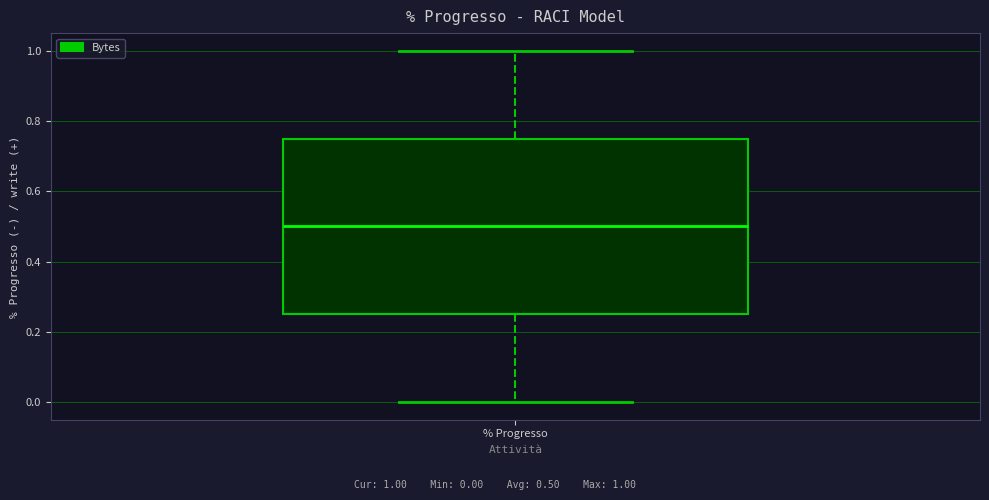

Where is the upper edge of the box for % Progresso on the y-axis? The values are not printed on the chart, so give them approximately, as read against the axis.

0.76